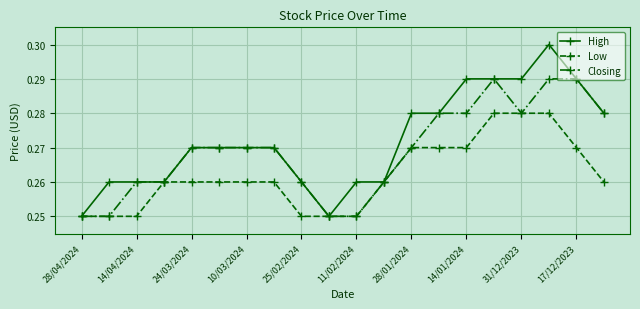

List the series in order of their overall mean, highest first.

High, Closing, Low